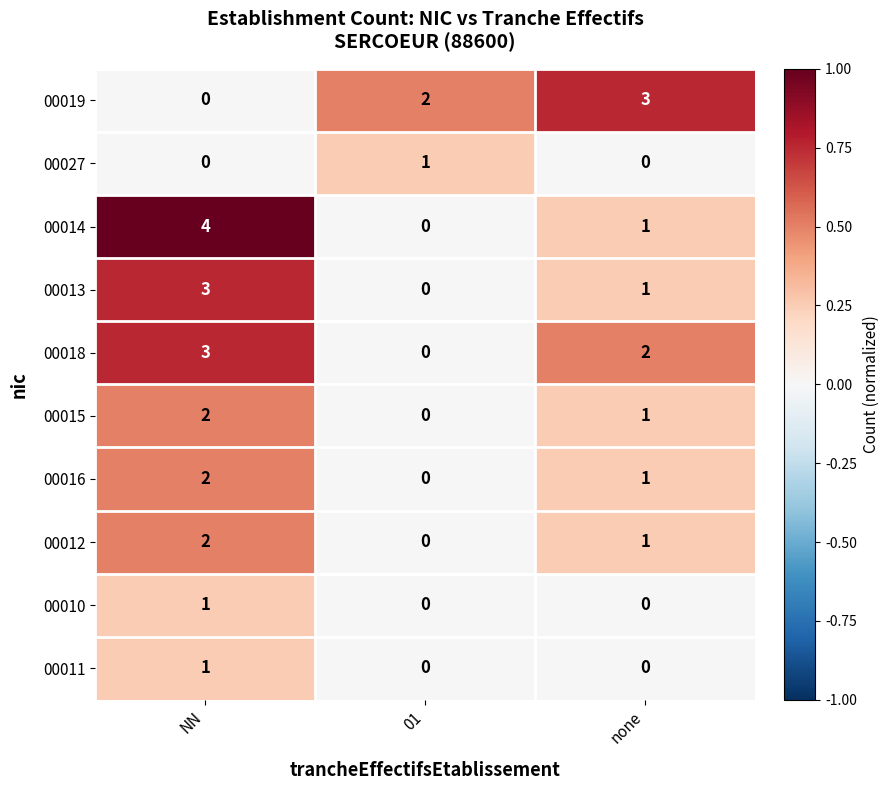

At which category does the chart reach its peak across all series?

NN